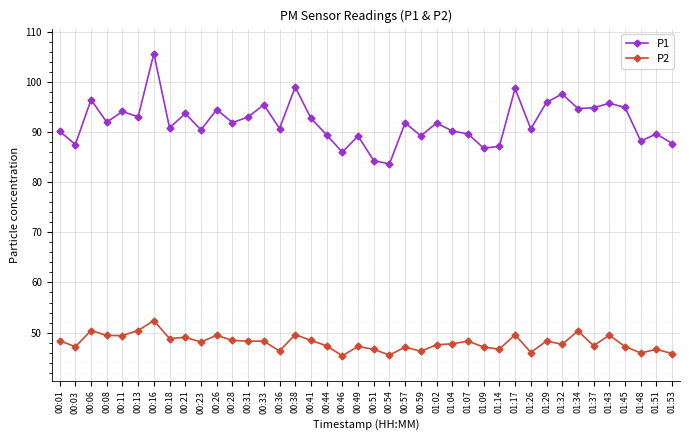

What is the lowest value of the P2 series?

45.4